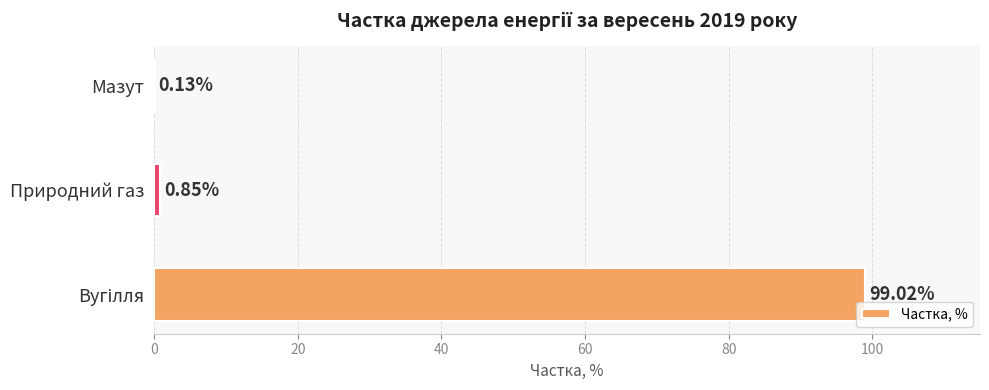

At which label is the value closest to 49?

Природний газ